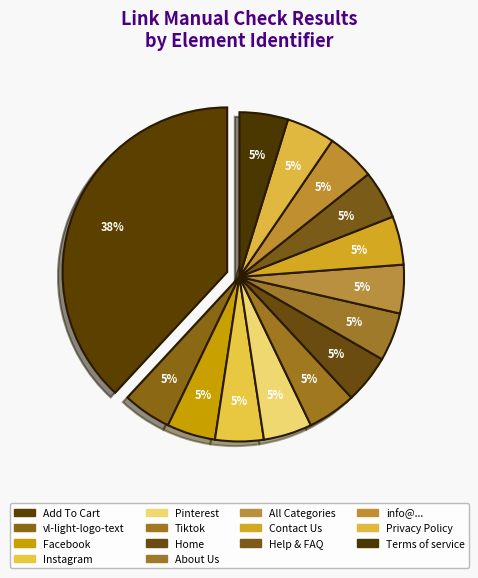

How many slices are in this pie chart?

14